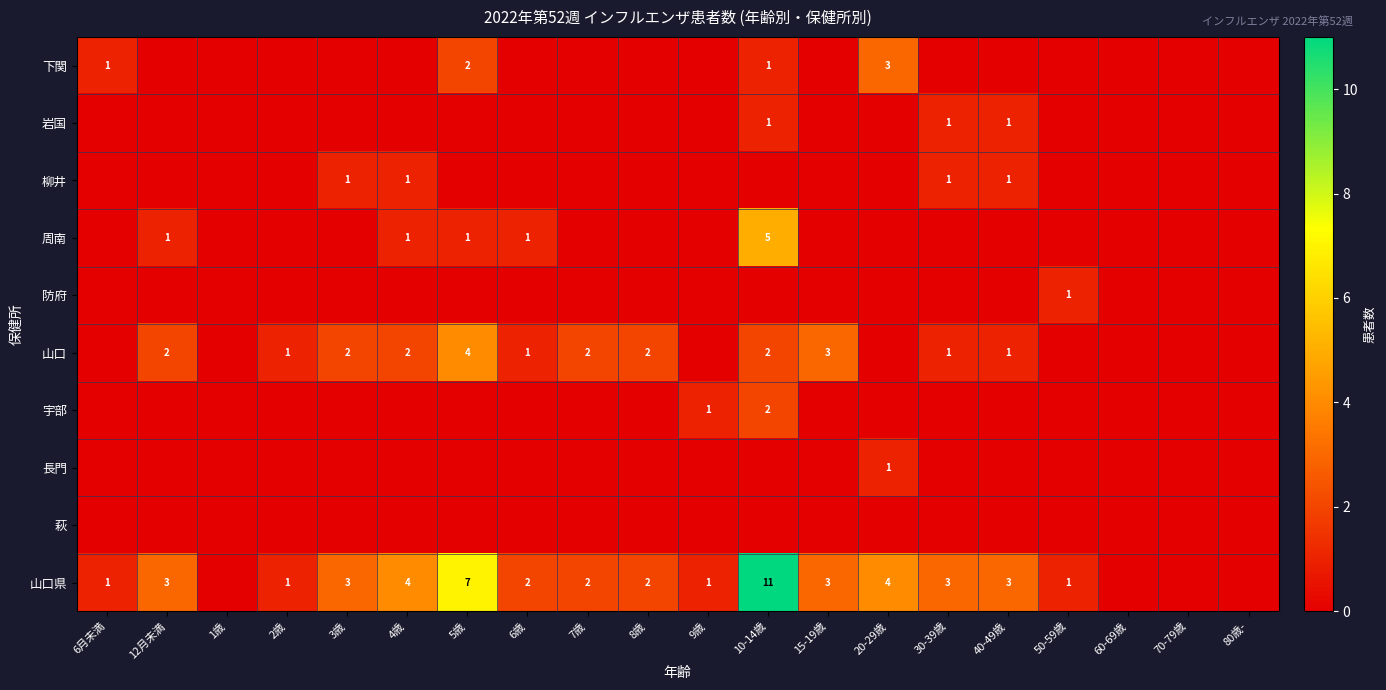

At which category does the chart reach its peak across all series?

10-14歳